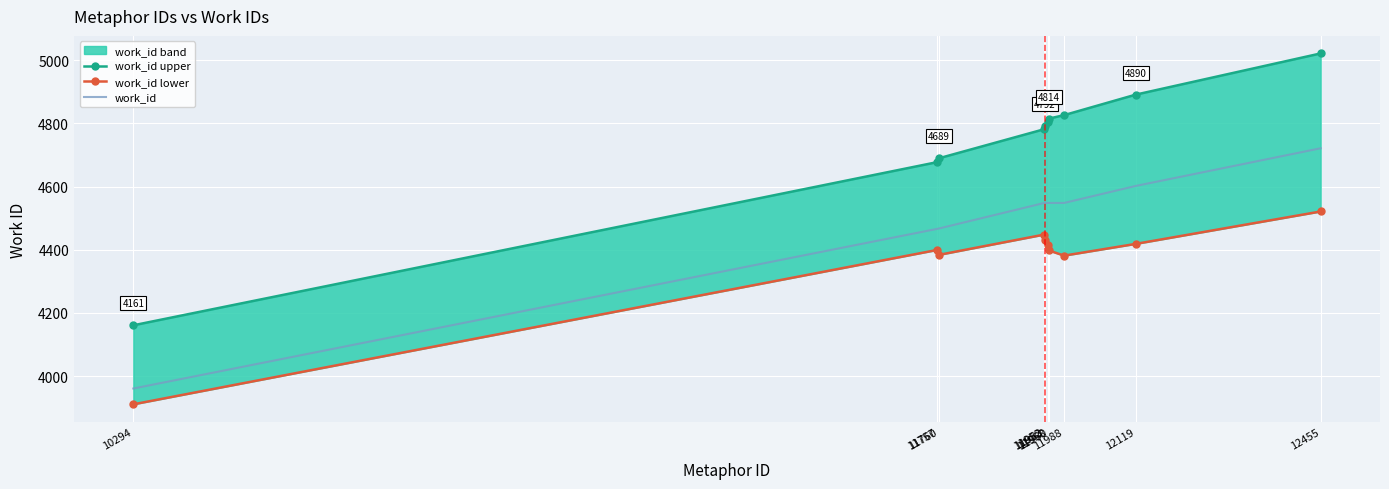

How many data points does each series have?

10